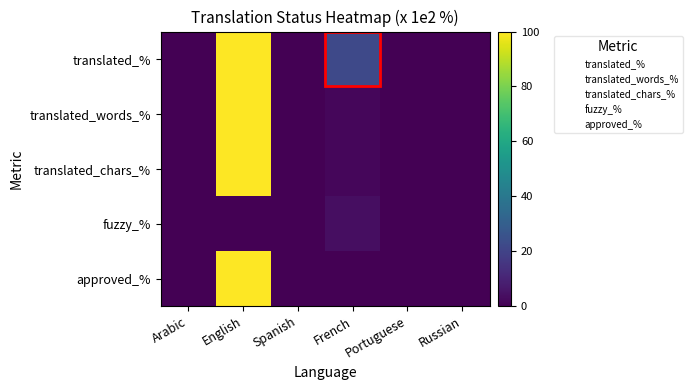

Rank the series at Russian from highest to lowest value.

translated_%, translated_words_%, translated_chars_%, fuzzy_%, approved_%